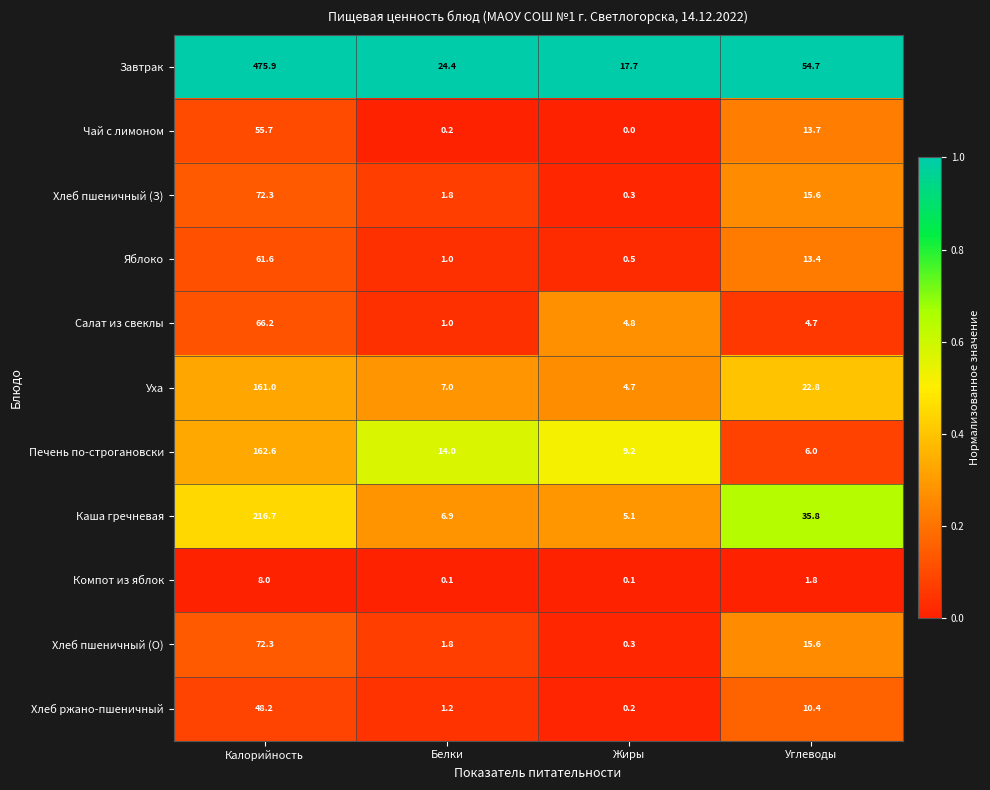

Which category has the highest value across all series?

Калорийность